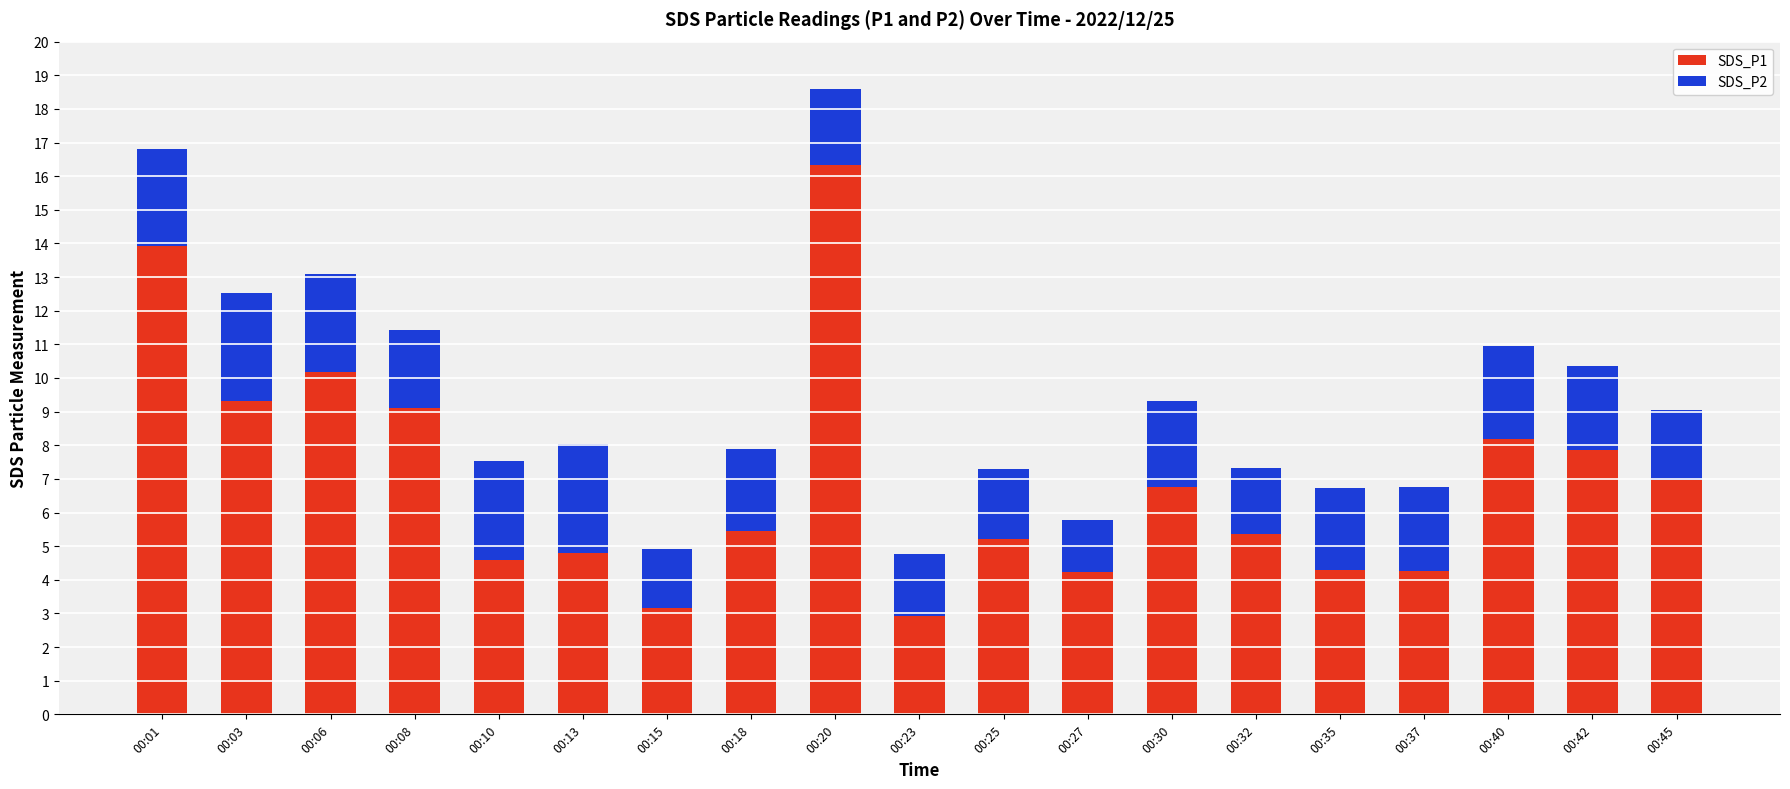

What is the difference between the maximum and minimum values in the SDS_P1 series?

13.4